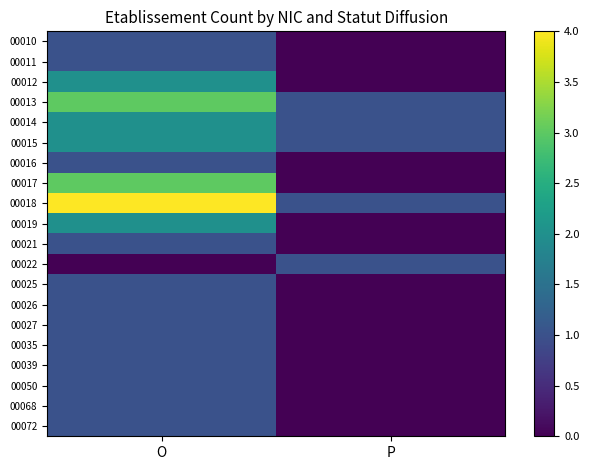

At which category is the sum across all series the highest?

O